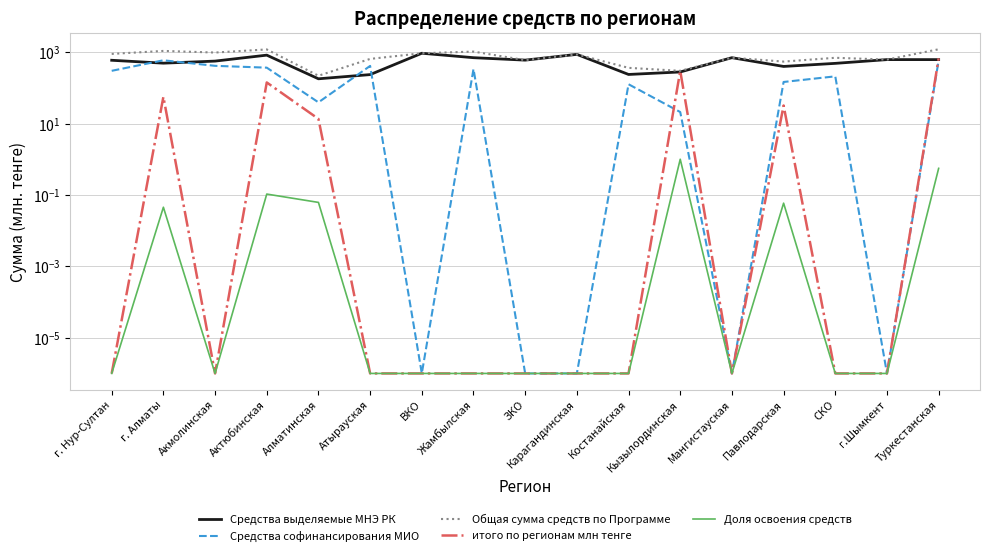

Is the value of Общая сумма средств по Программе at Павлодарская greater than the value of итого по регионам млн тенге at Акмолинская?

Yes